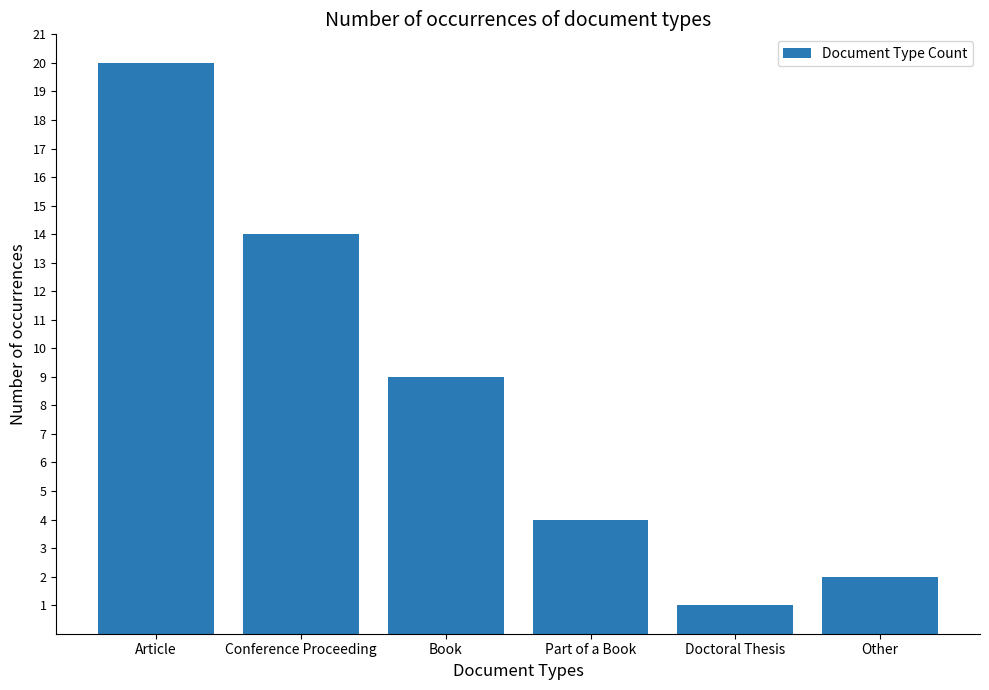

Count the number of data series in this chart.

1